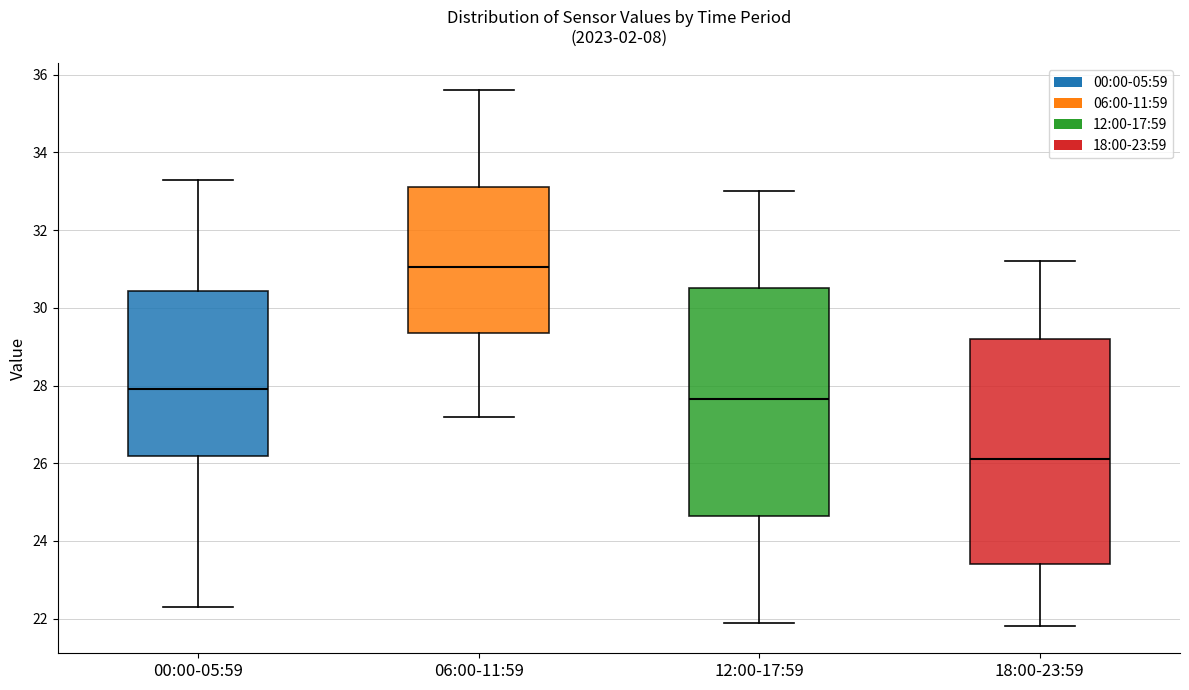

Which box's median line is the lowest?

18:00-23:59